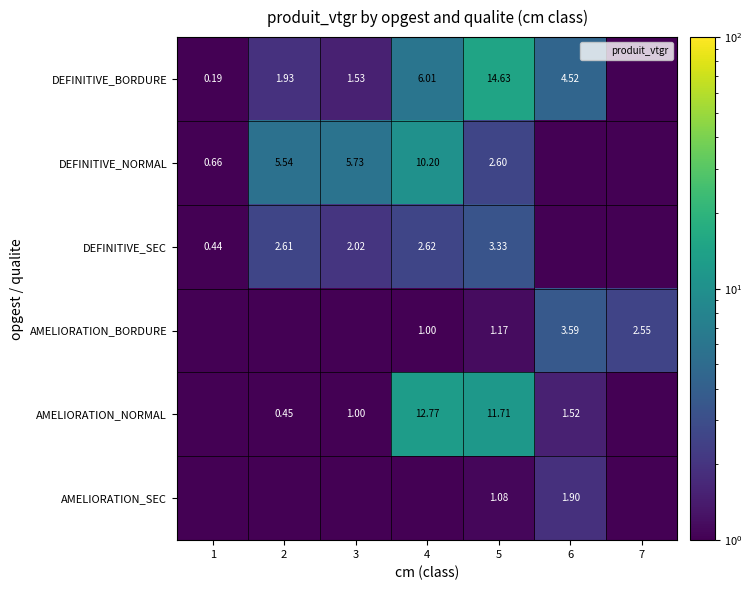

Which series changed the most between 3 and 4?

AMELIORATION_NORMAL